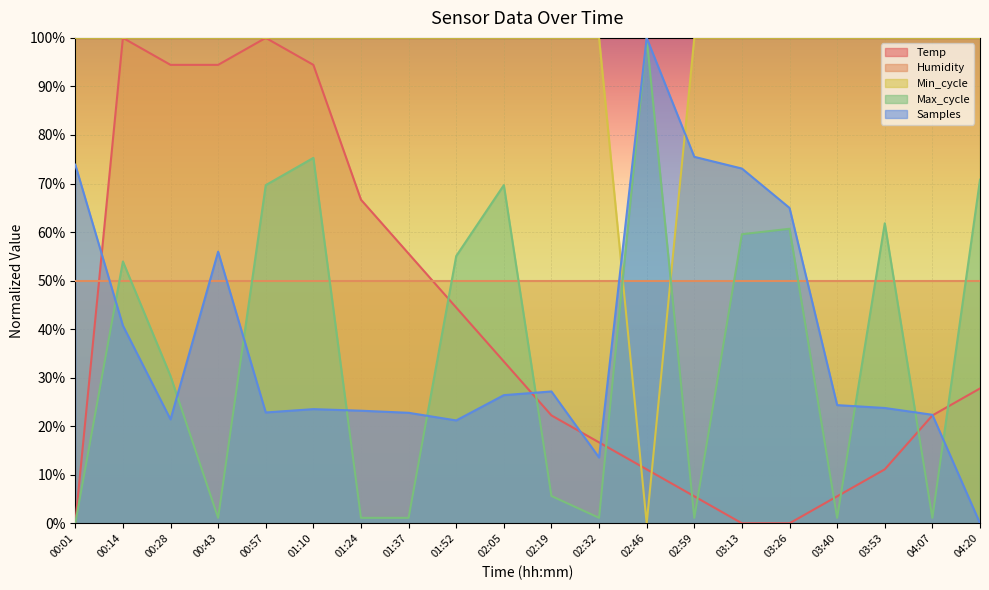

What is the label of the 17th point from the left?

03:40